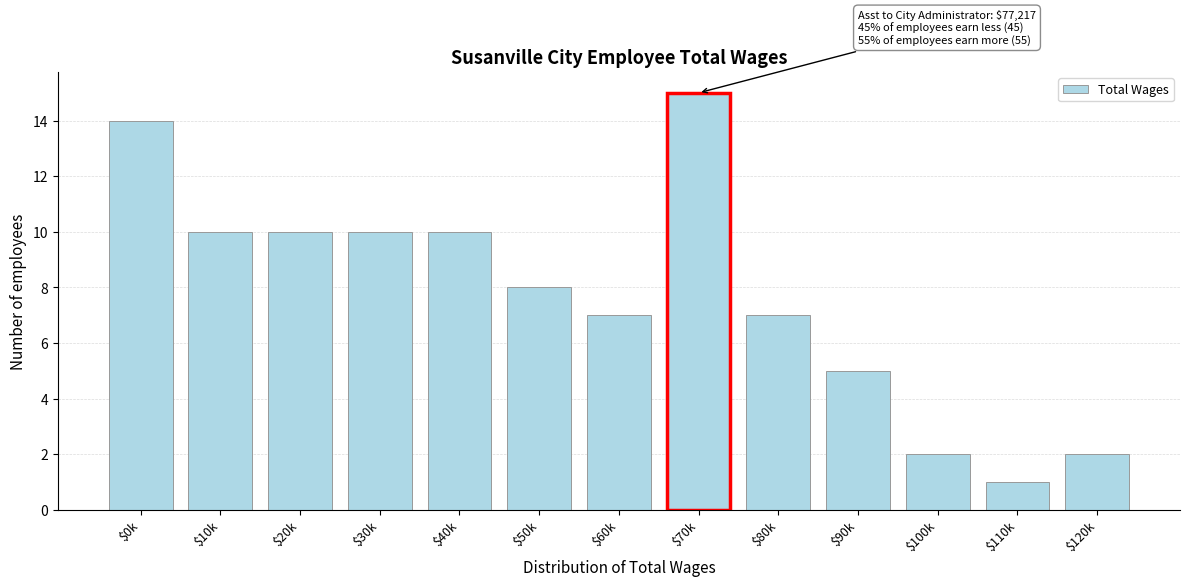

Reading left to right, transcribe all the data shown in this chart.

14	10	10	10	10	8	7	15	7	5	2	1	2